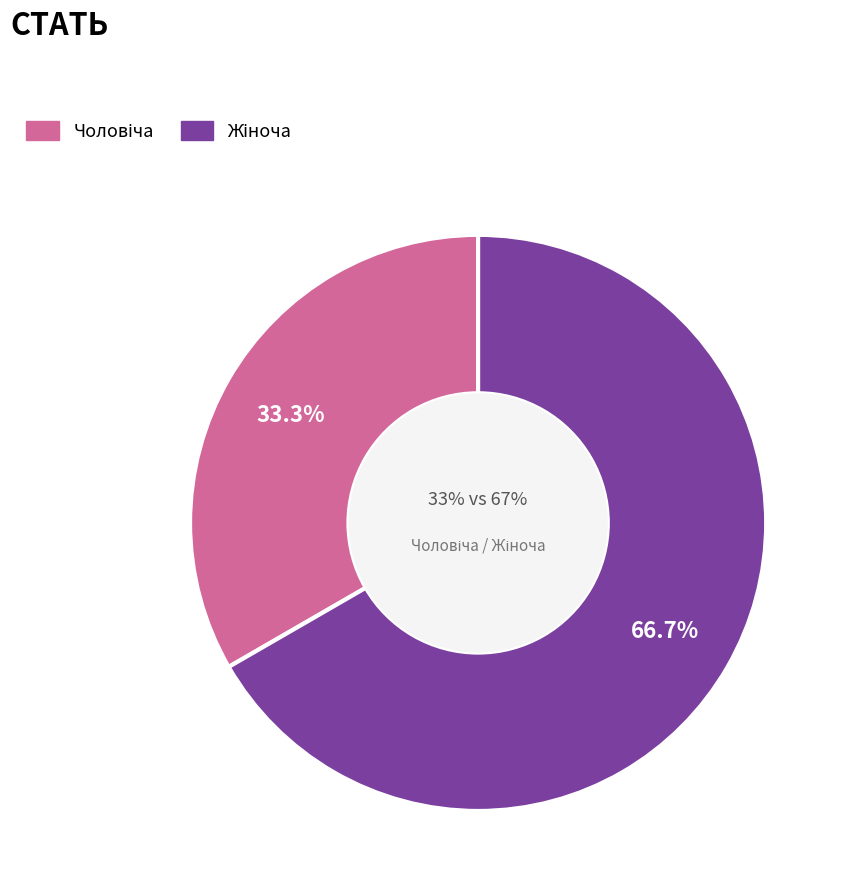

Count the number of slices in the pie.

2